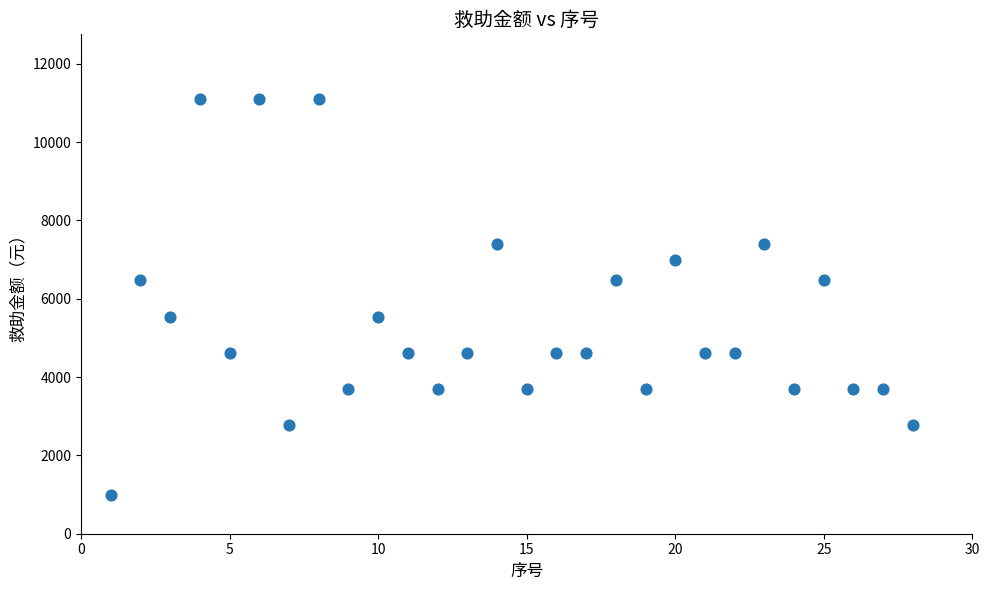

What is the range of Y values (max minus min)?

10088